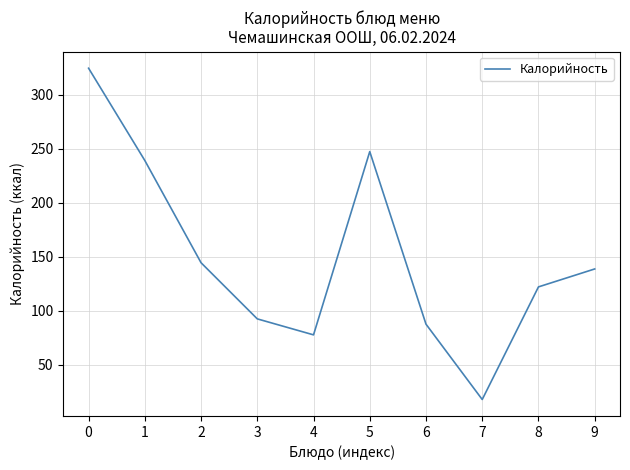

At which category does the chart reach its minimum across all series?

7